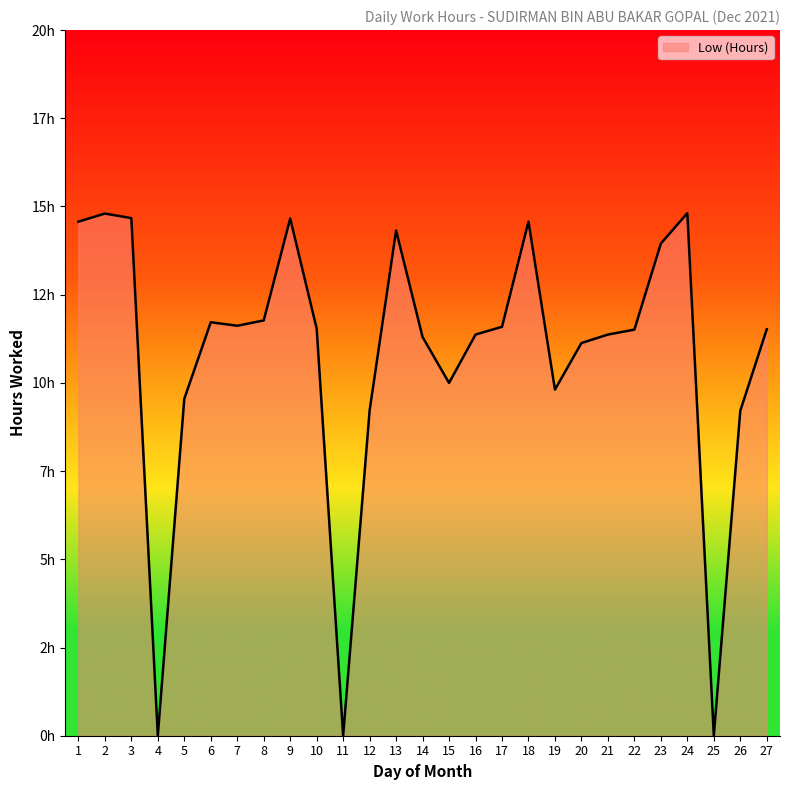

What is the sum of all values?

290.6